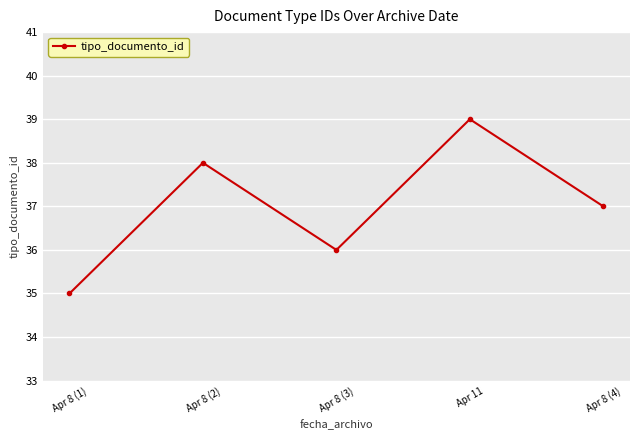

How many lines are shown in the chart?

1